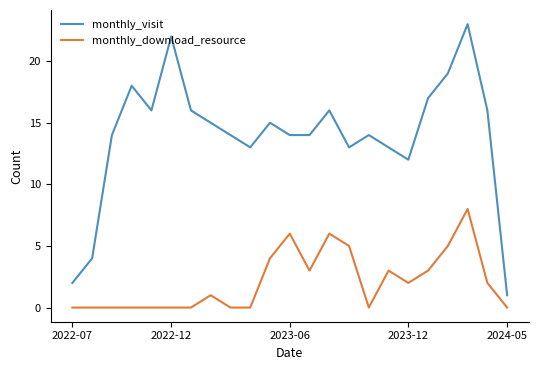

Count the monthly_download_resource values in the range 0 to 4.

18